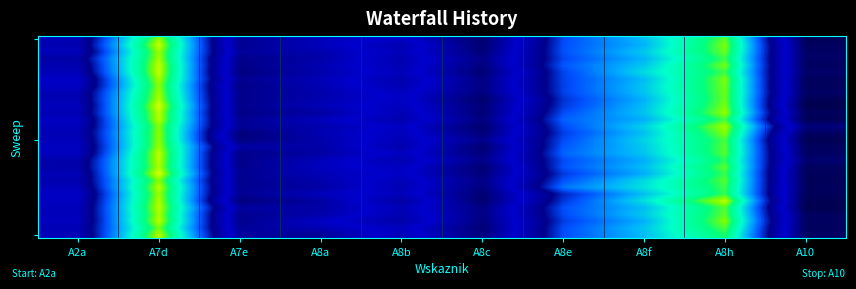

How many distinct data groups are displayed?

30